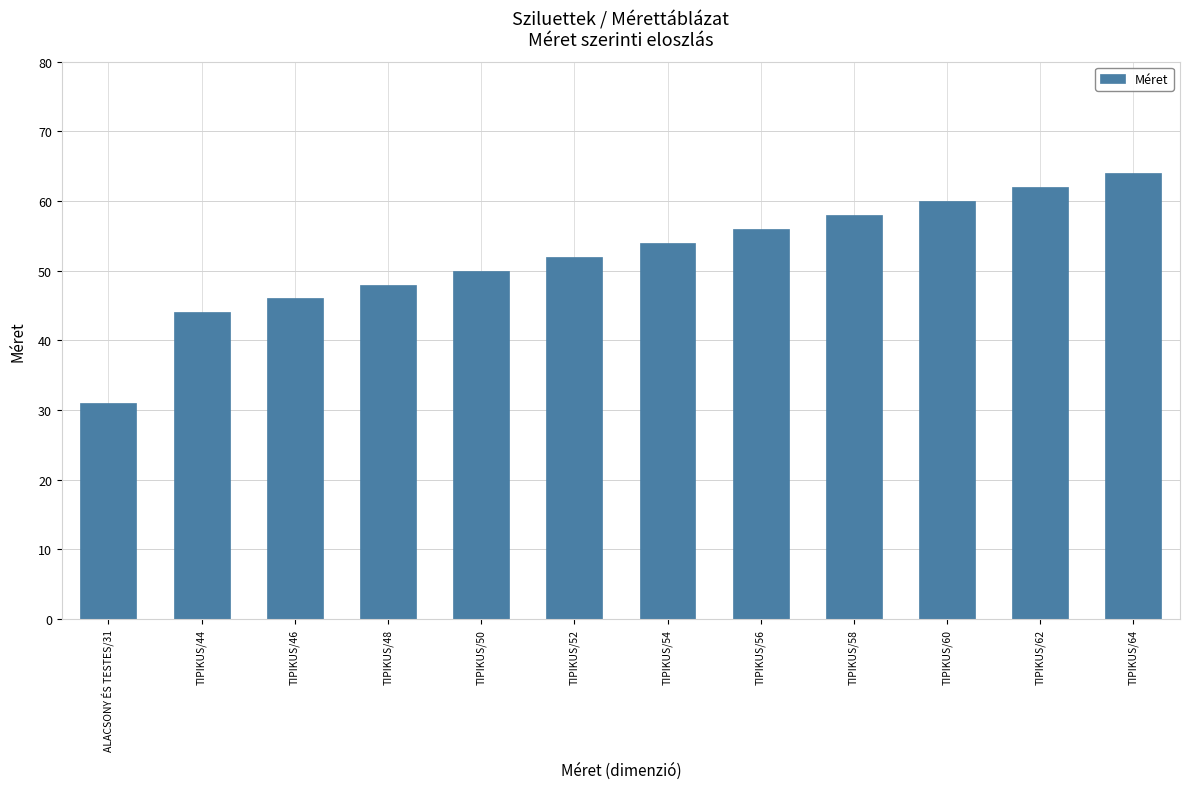

What is the change in value from TIPIKUS/56 to TIPIKUS/62?

+6